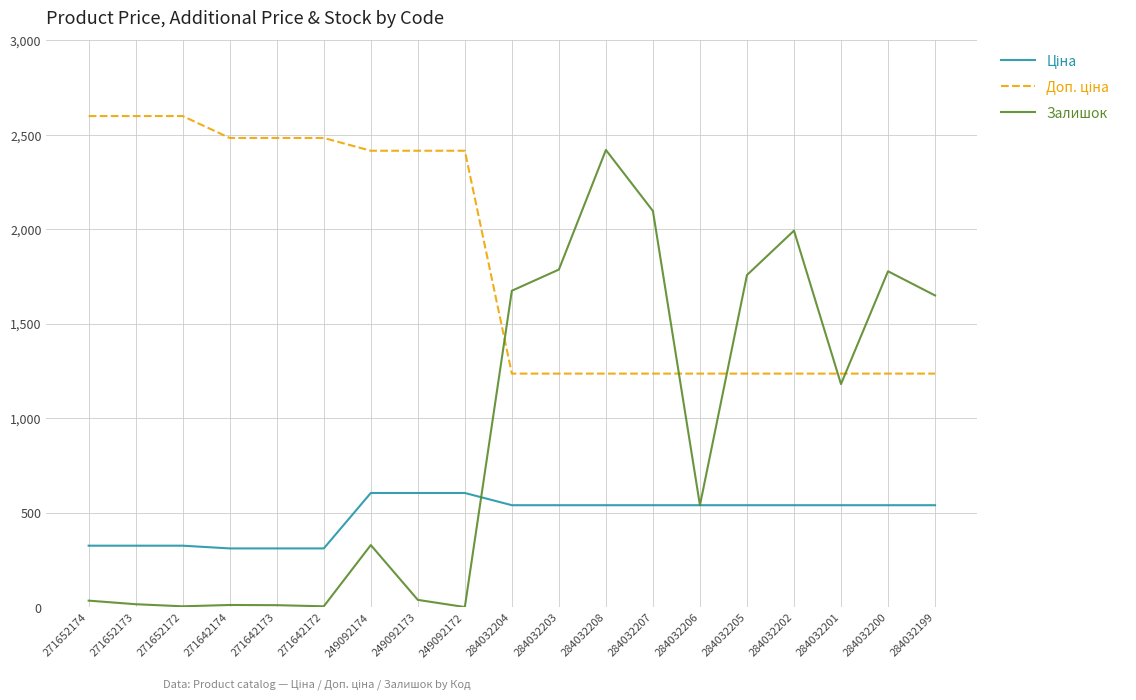

At which category is the sum across all series the highest?

284032208